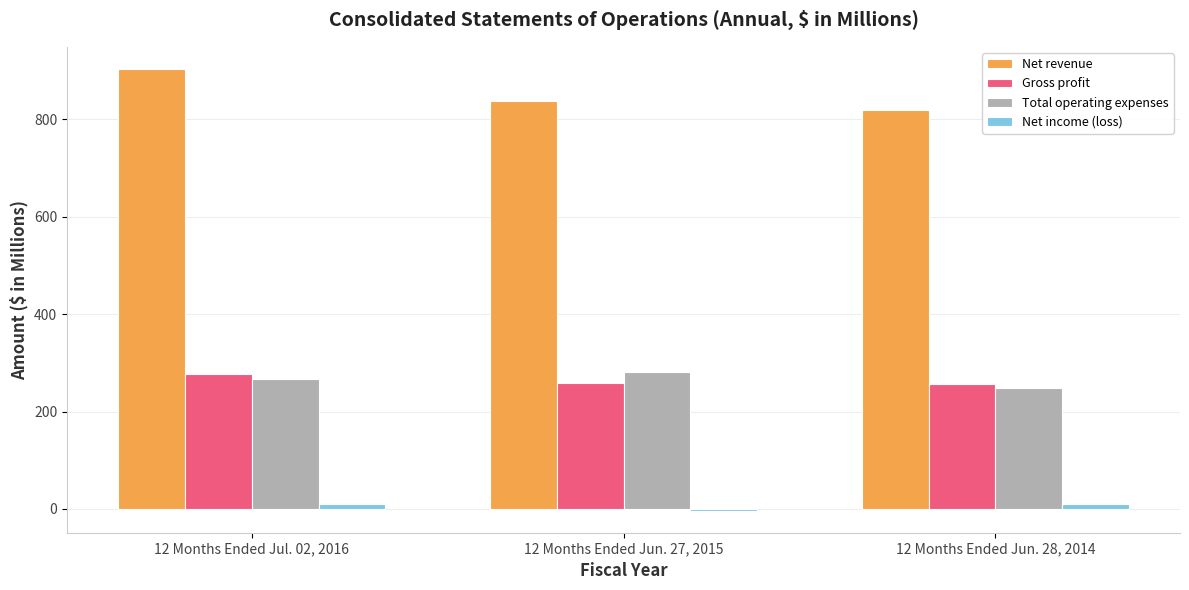

What position from the left is 12 Months Ended Jun. 28, 2014?

3